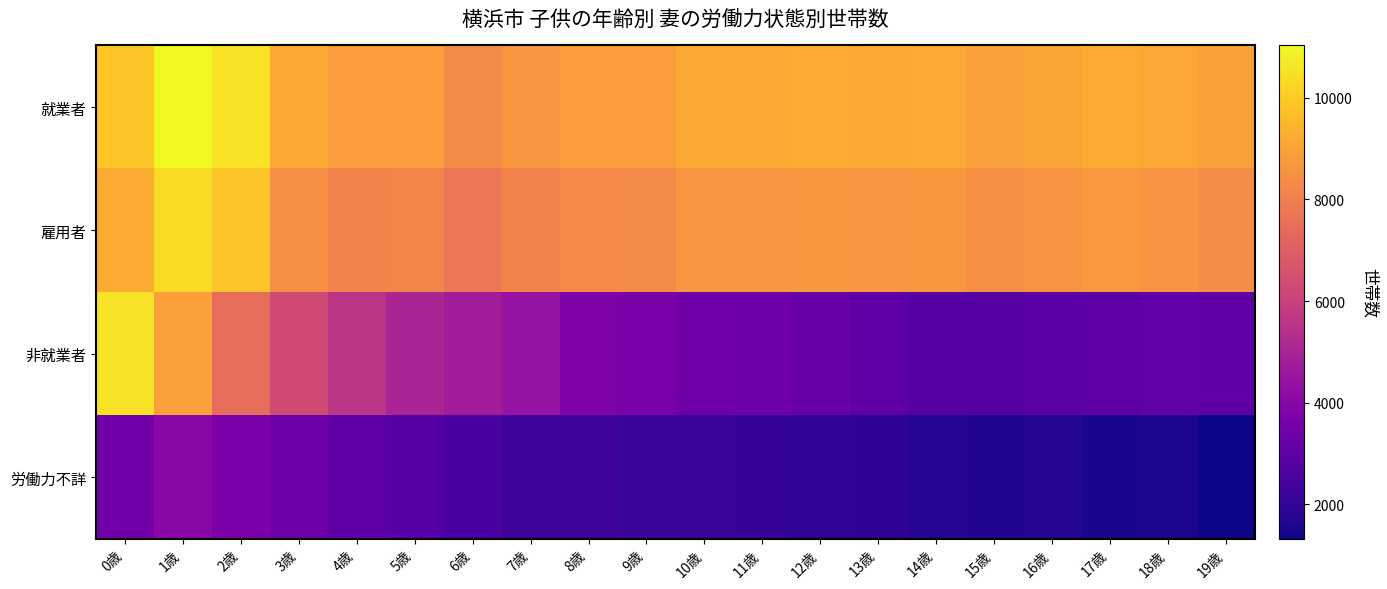

Reading right to left, extract all data points from this chart.

就業者: 19歳=8908	18歳=9064	17歳=9266	16歳=9036	15歳=8878	14歳=9186	13歳=9155	12歳=9219	11歳=9147	10歳=9137	9歳=8812	8歳=8821	7歳=8645	6歳=8327	5歳=8802	4歳=8824	3歳=9152	2歳=10534	1歳=11030	0歳=9824
雇用者: 19歳=8397	18歳=8603	17歳=8744	16歳=8564	15歳=8417	14歳=8715	13歳=8660	12歳=8709	11歳=8646	10歳=8618	9歳=8310	8歳=8277	7歳=8121	6歳=7740	5歳=8174	4歳=8111	3歳=8481	2歳=9842	1歳=10384	0歳=9236
非就業者: 19歳=3015	18歳=3039	17歳=2935	16歳=2893	15歳=2788	14歳=2785	13歳=3027	12歳=3238	11歳=3351	10歳=3401	9歳=3641	8歳=3760	7歳=4418	6歳=4753	5歳=5011	4歳=5591	3歳=6347	2歳=7456	1歳=8874	0歳=10505
労働力不詳: 19歳=1325	18歳=1528	17歳=1490	16歳=1673	15歳=1635	14歳=1731	13歳=1911	12歳=1960	11歳=2029	10歳=2127	9歳=2097	8歳=2256	7歳=2249	6歳=2467	5歳=2768	4歳=2966	3歳=3354	2歳=3707	1歳=4082	0歳=3477